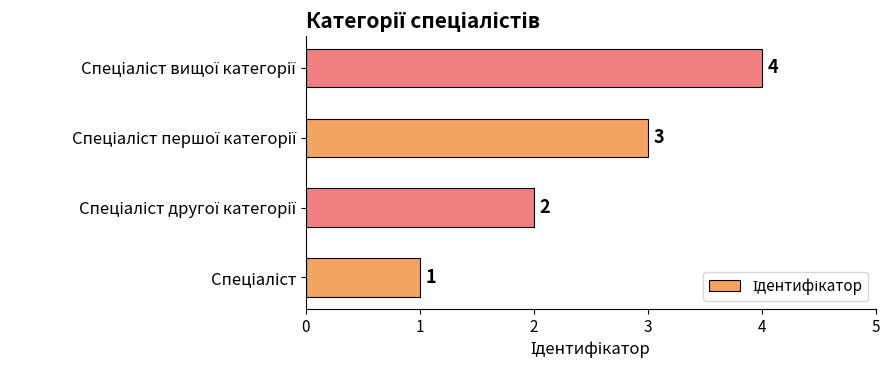

What is the sum of all values?

10